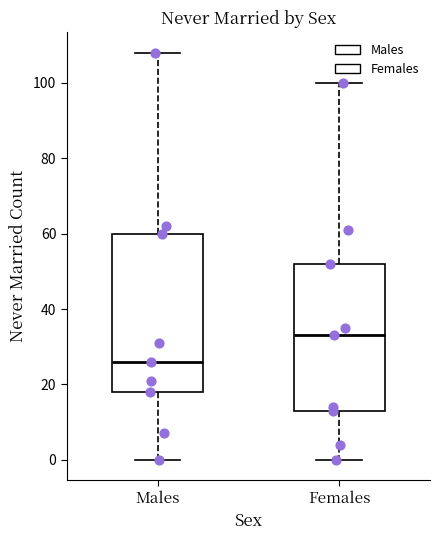

Where is the lower edge of the box for Females on the y-axis? The values are not printed on the chart, so give them approximately, as read against the axis.

14